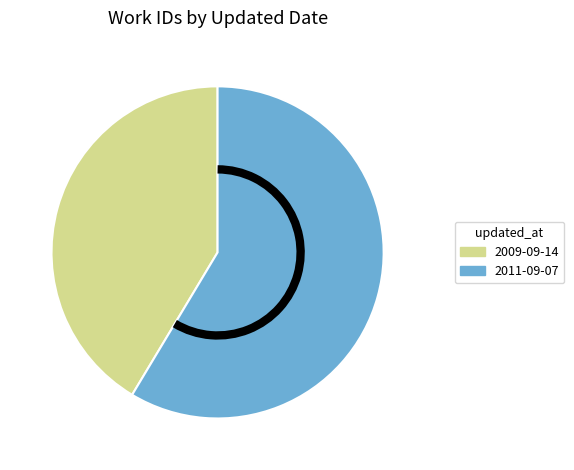

Count the number of slices in the pie.

2